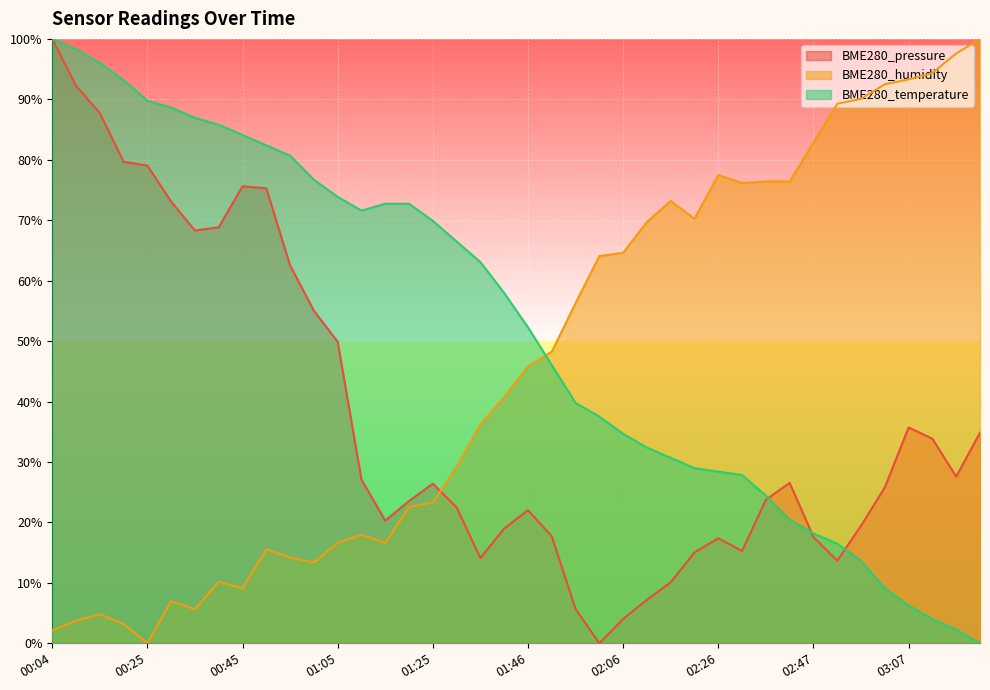

What is the difference between the maximum and minimum values in the BME280_pressure series?

100.0